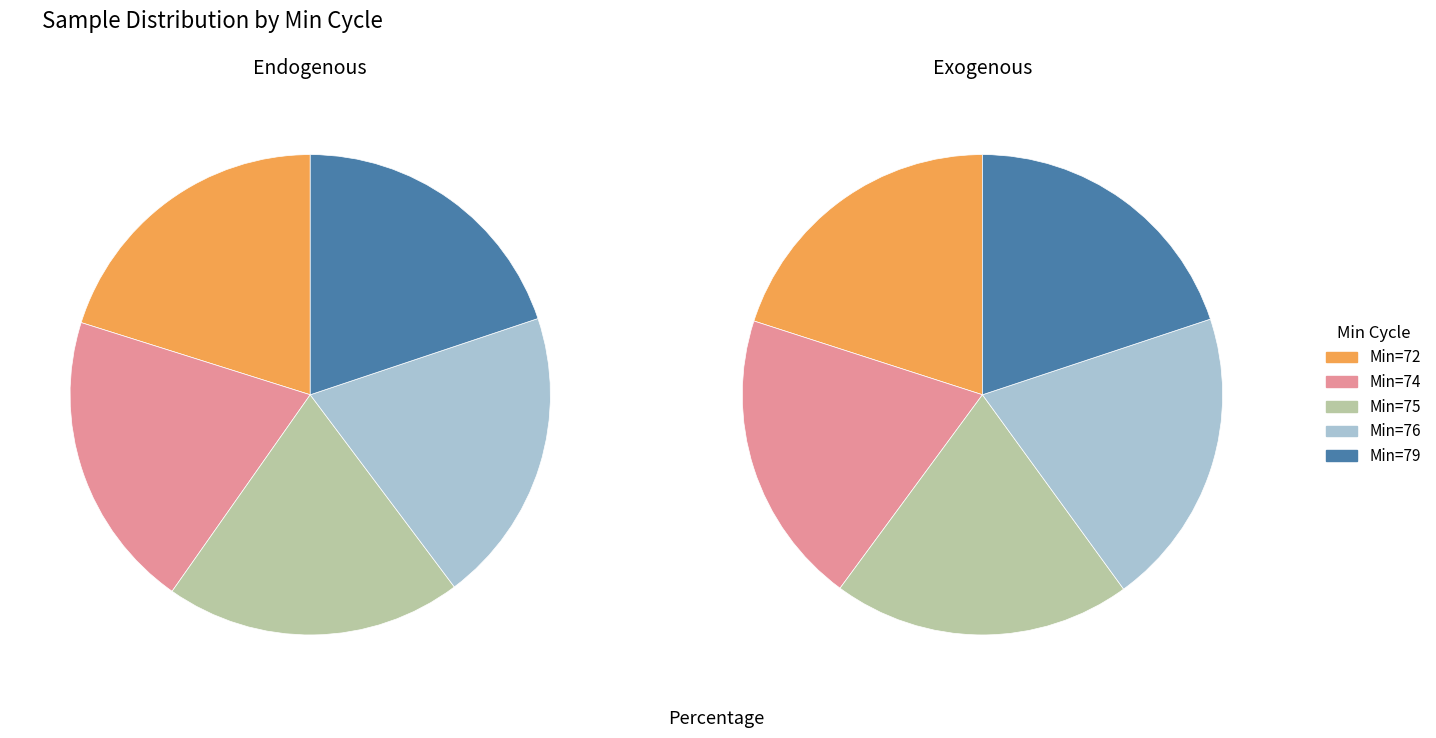

Which category has the biggest portion of the pie?

Min_cycle_72